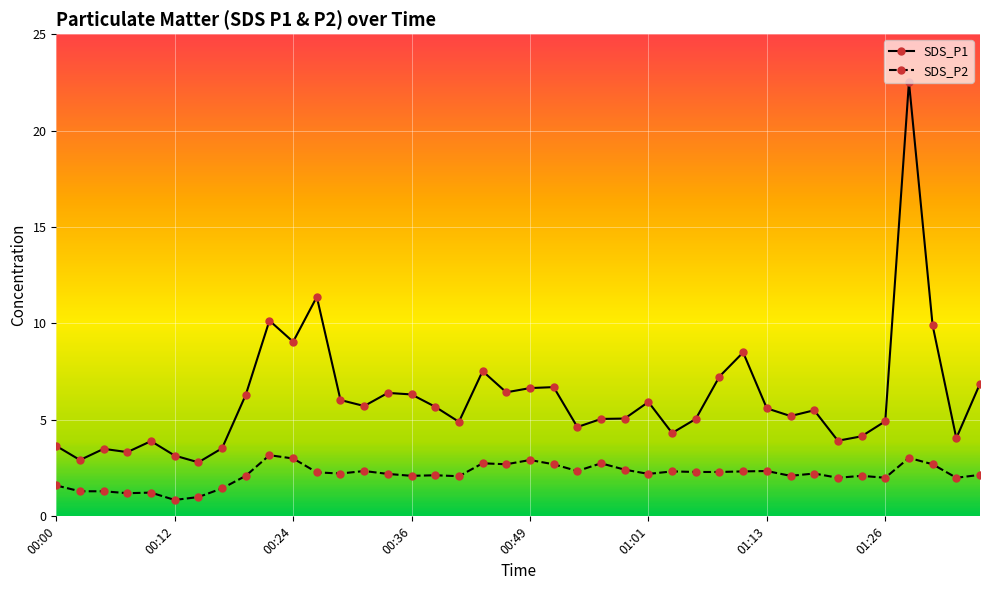

How many categories are shown in the chart?

40